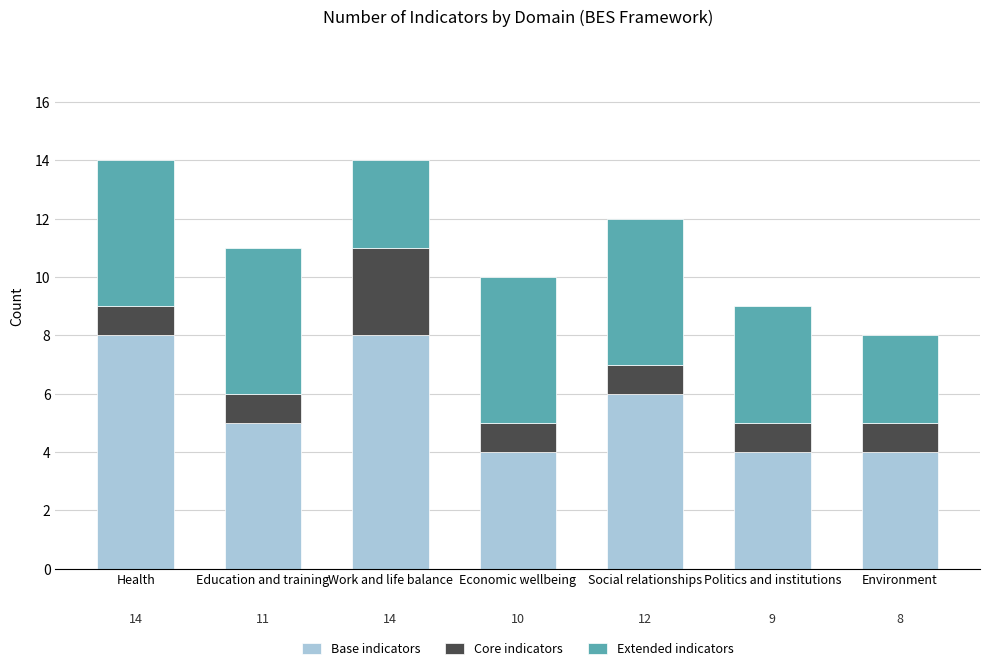

What is the difference between the maximum and minimum values in the Base indicators series?

4